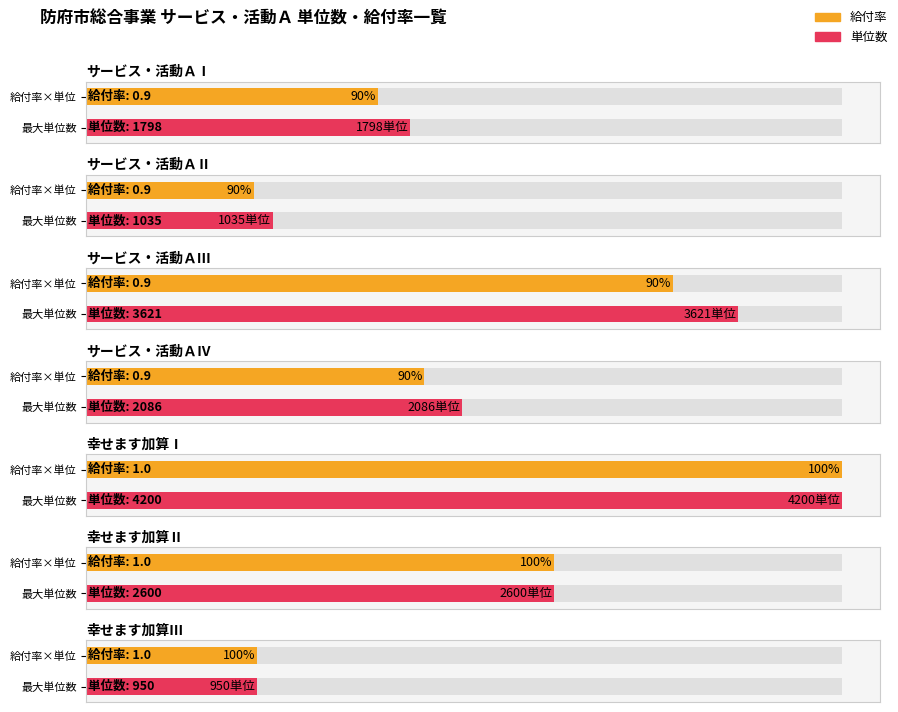

How many series are shown in this chart?

2